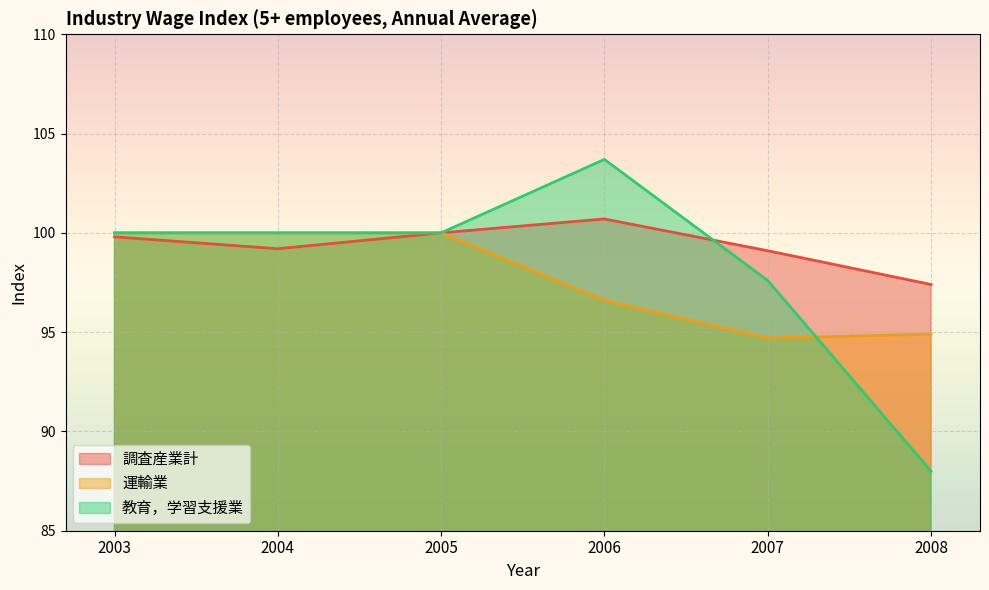

True or false: 教育，学習支援業 and 運輸業 intersect in this chart.

True